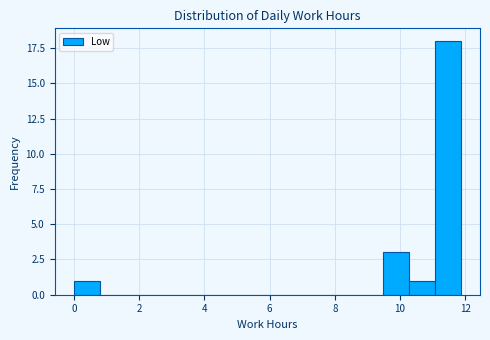

Around what value on the x-axis is the tallest bar? Give the approximate position of its centre, as read against the axis.

11.4